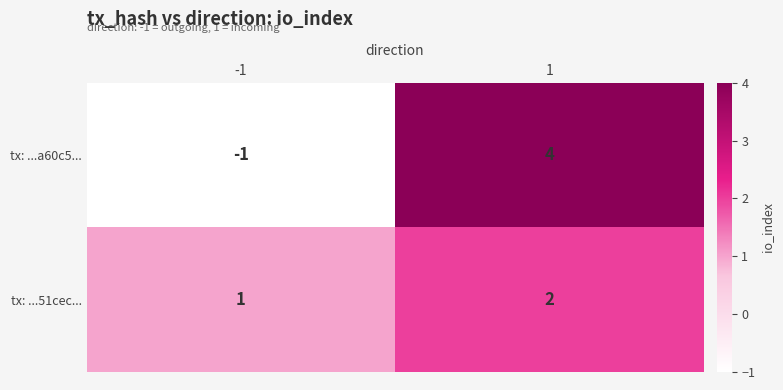

What is the minimum value shown in the chart?

-1